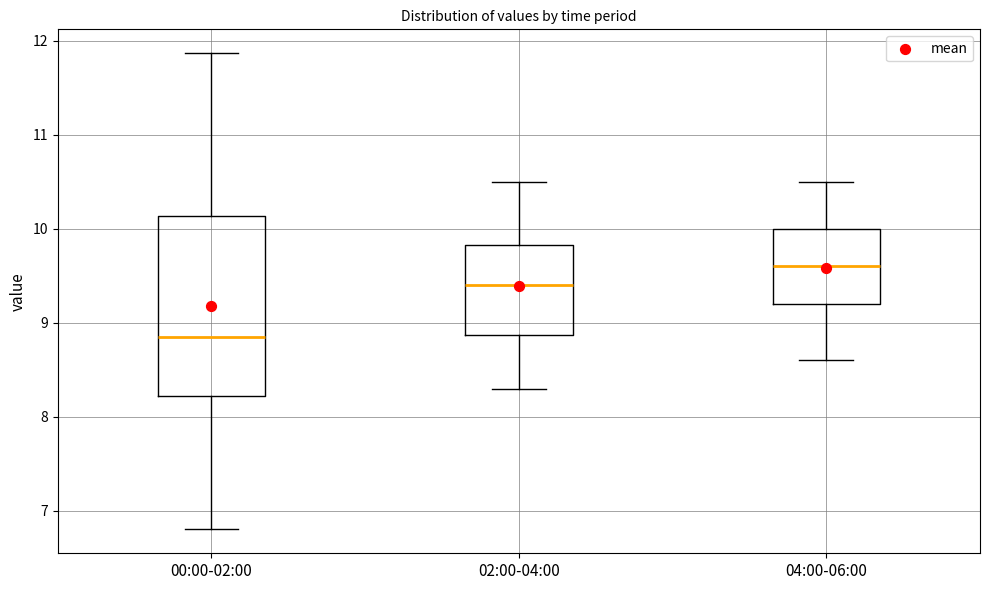

Reading left to right, read every box against the y-axis: the position of its median line, the range the box covers, and the ends of its whiskers. The values are not printed on the chart, so give them approximately, as read against the axis.

00:00-02:00: median 8.9, box 8.2 to 10.1, whiskers 6.8 to 11.9
02:00-04:00: median 9.4, box 8.9 to 9.8, whiskers 8.3 to 10.5
04:00-06:00: median 9.6, box 9.2 to 10.0, whiskers 8.6 to 10.5